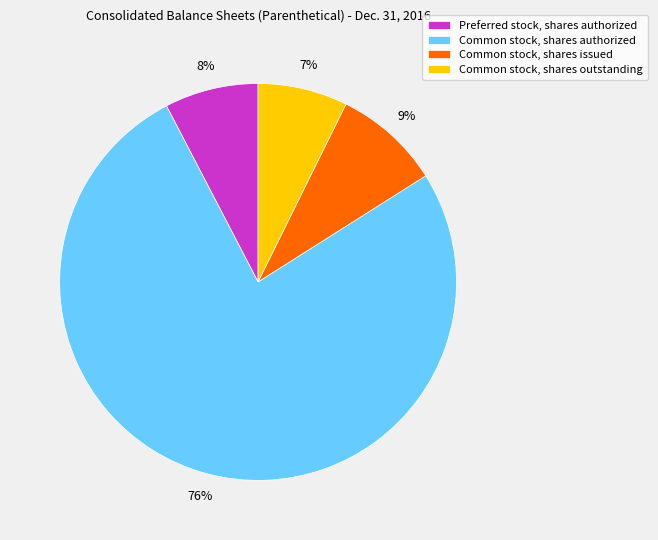

What is the ratio of the value at Common stock, shares issued to the value at Preferred stock, shares authorized?

1.1